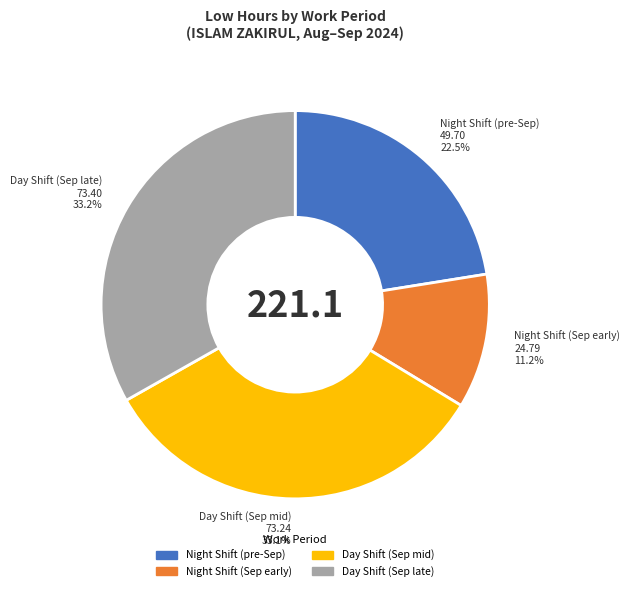

How many slices are in this pie chart?

4